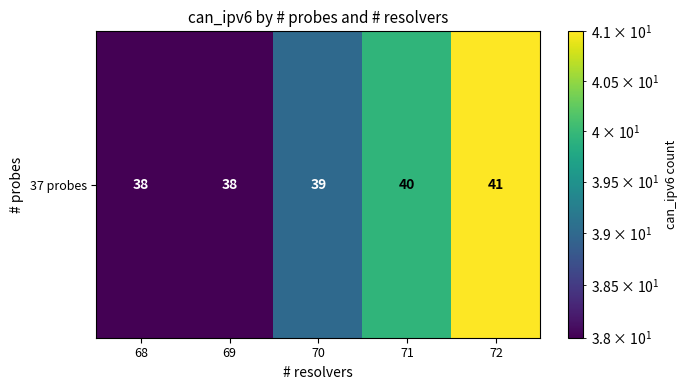

What is the difference between the maximum and minimum values?

3.0